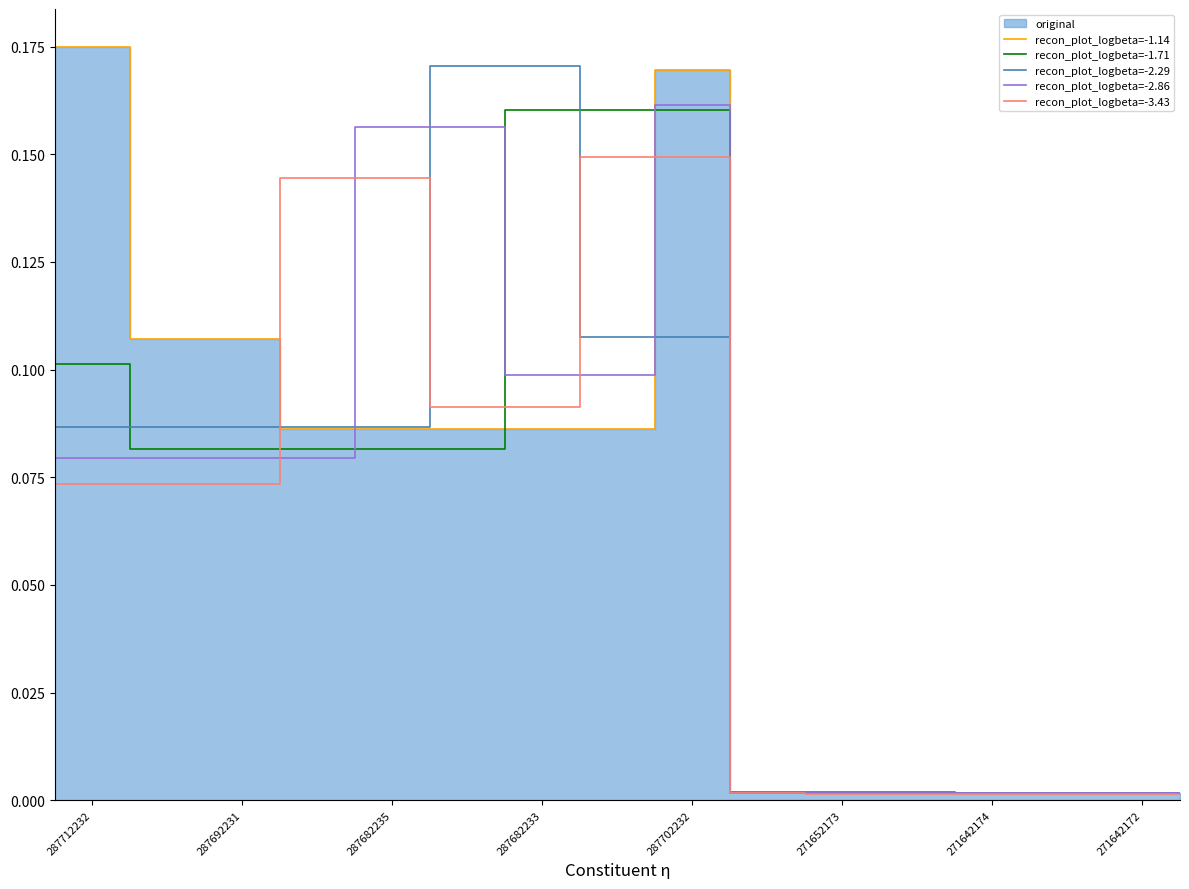

What is the approximate value of recon_plot_logbeta=-3.43 at 287702232?

0.1